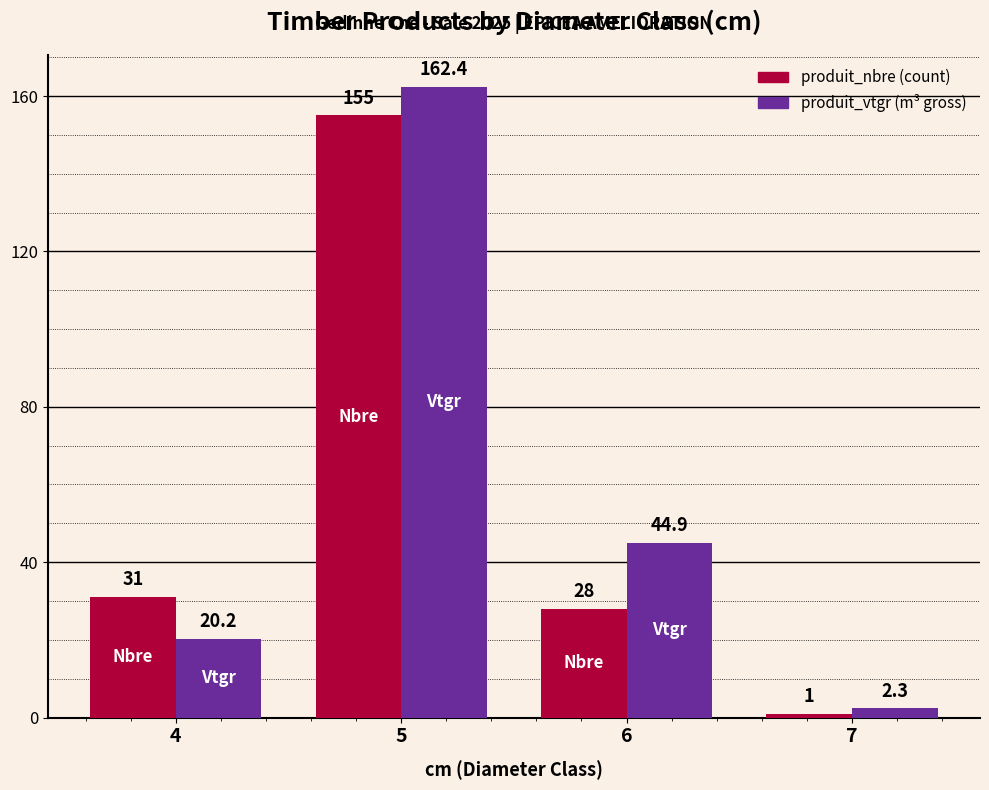

Reading right to left, list all the values displayed in this chart.

produit_nbre: 7=1.0	6=28.0	5=155.0	4=31.0
produit_vtgr: 7=2.3	6=44.9	5=162.4	4=20.2